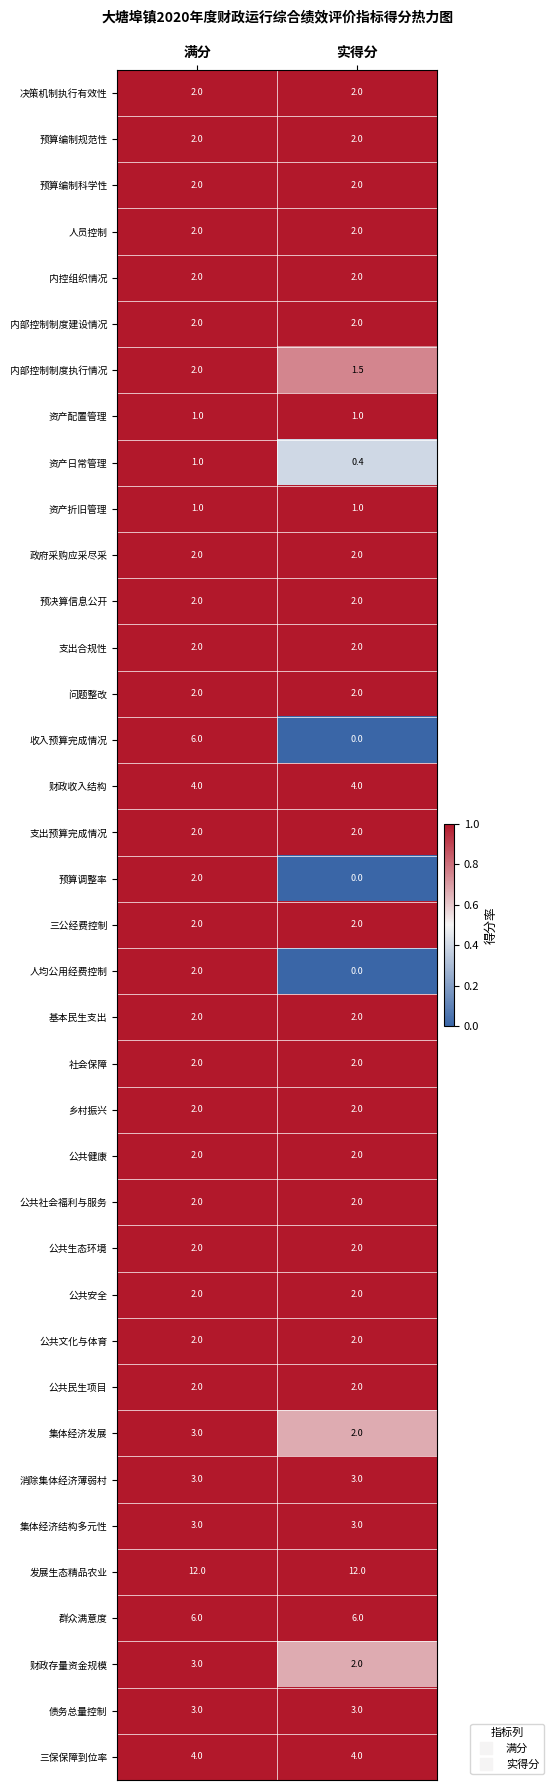

What is the sum of the 公共社会福利与服务 values at 实得分 and 满分?

4.0